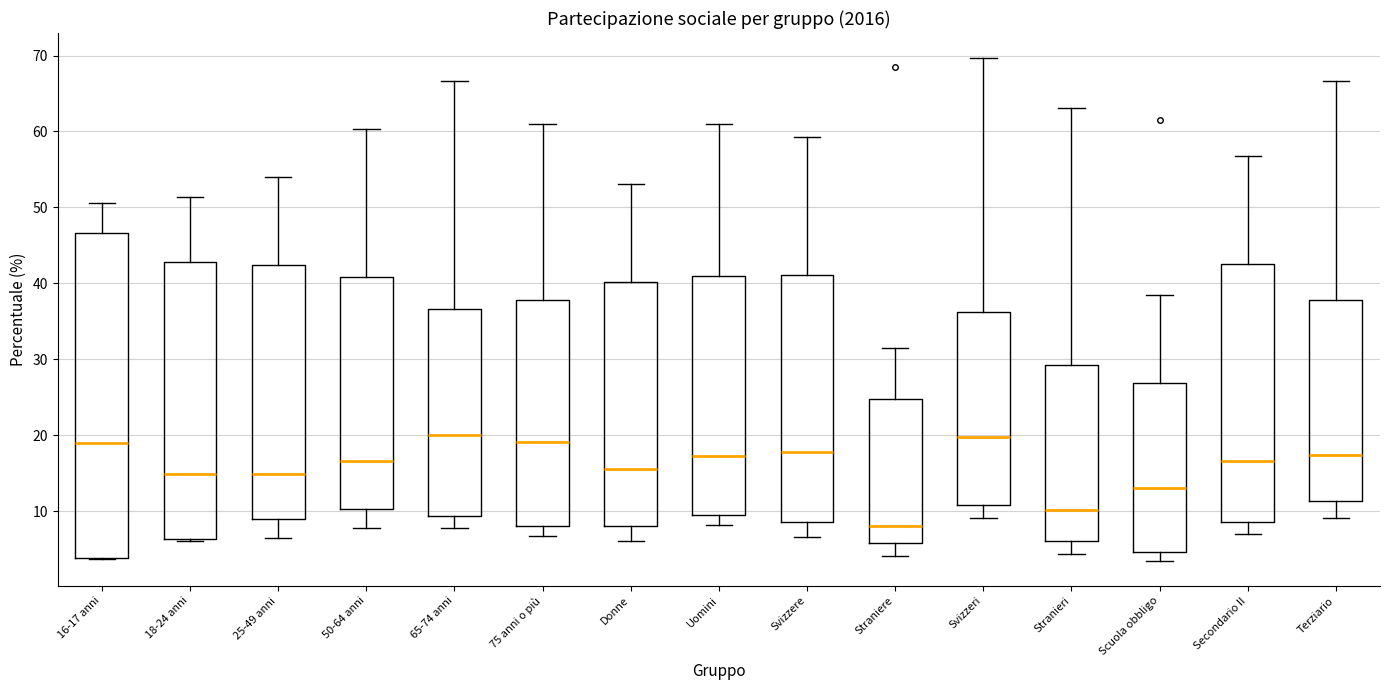

Reading left to right, transcribe this box plot: for each box, give where its median line is, the range the box spans, and where its two whiskers end, as read against the y-axis. The values are not printed on the chart, so give them approximately, as read against the axis.

16-17 anni: median 19, box 4 to 47, whiskers 4 to 51
18-24 anni: median 15, box 6 to 43, whiskers 6 to 51
25-49 anni: median 15, box 9 to 42, whiskers 7 to 54
50-64 anni: median 17, box 10 to 41, whiskers 8 to 60
65-74 anni: median 20, box 9 to 37, whiskers 8 to 67
75 anni o più: median 19, box 8 to 38, whiskers 7 to 61
Donne: median 16, box 8 to 40, whiskers 6 to 53
Uomini: median 17, box 10 to 41, whiskers 8 to 61
Svizzere: median 18, box 9 to 41, whiskers 7 to 59
Straniere: median 8, box 6 to 25, whiskers 4 to 32
Svizzeri: median 20, box 11 to 36, whiskers 9 to 70
Stranieri: median 10, box 6 to 29, whiskers 4 to 63
Scuola obbligo: median 13, box 5 to 27, whiskers 3 to 39
Secondario II: median 17, box 9 to 43, whiskers 7 to 57
Terziario: median 17, box 11 to 38, whiskers 9 to 67